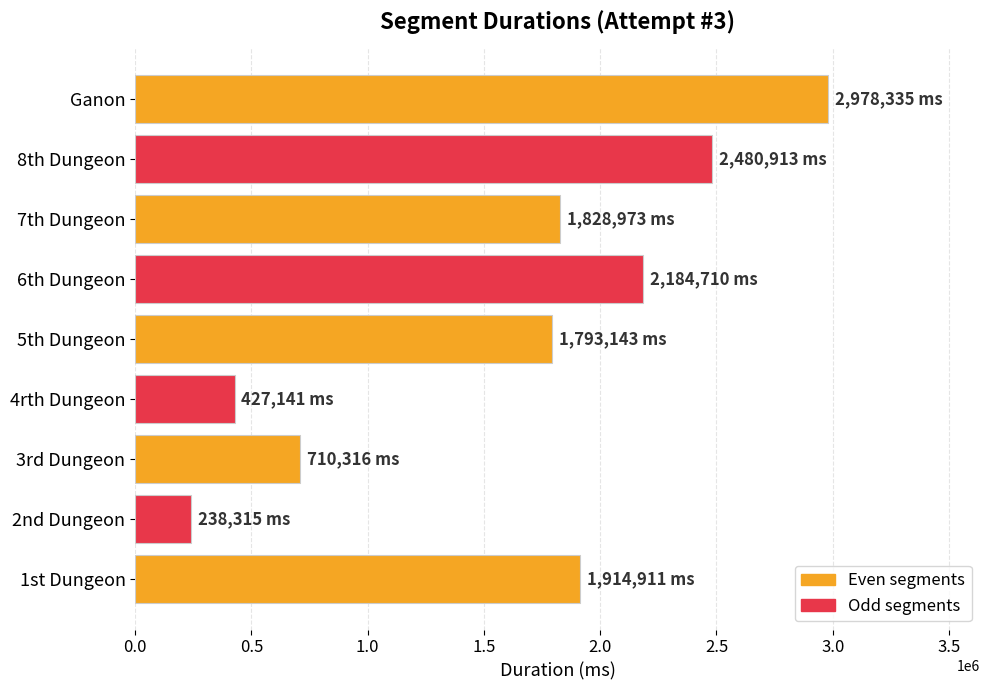

The chart shows a value of 1356170 at Ganon. True or false?

False